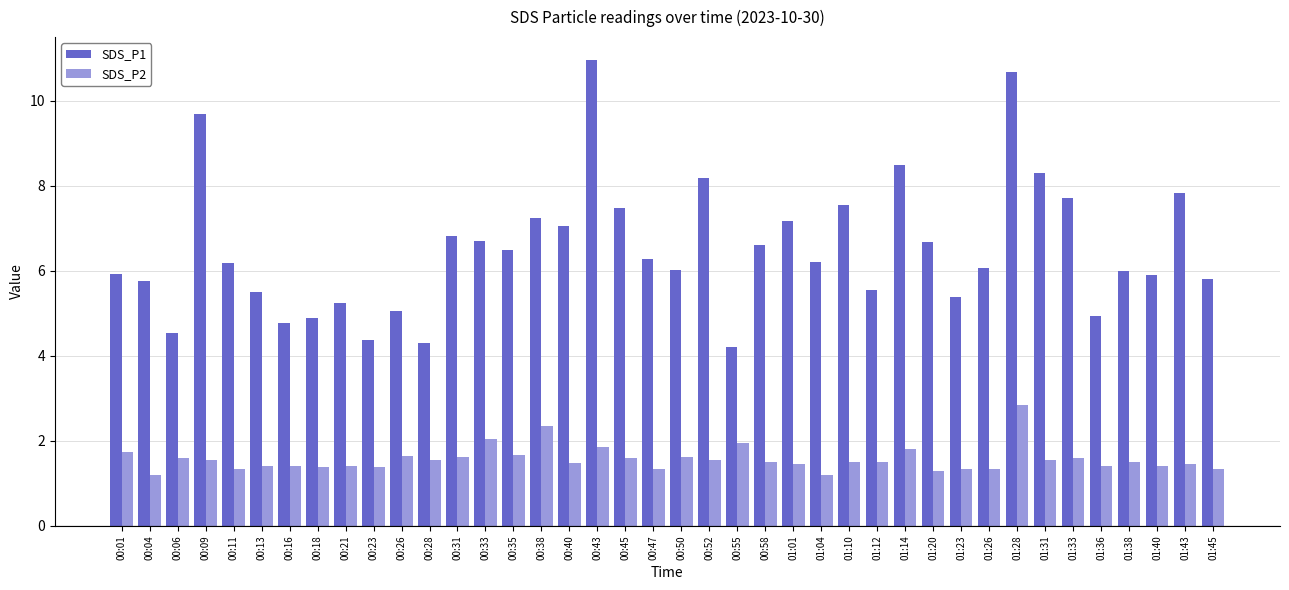

Which category has the highest value in the SDS_P2 series?

01:28